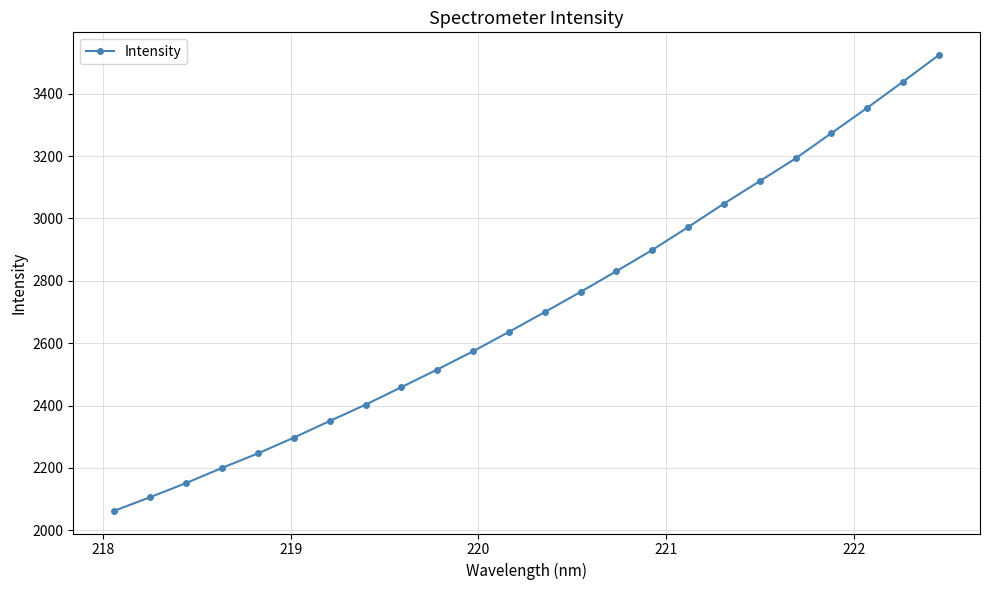

What is the difference between the second highest and minimum values?

1375.6